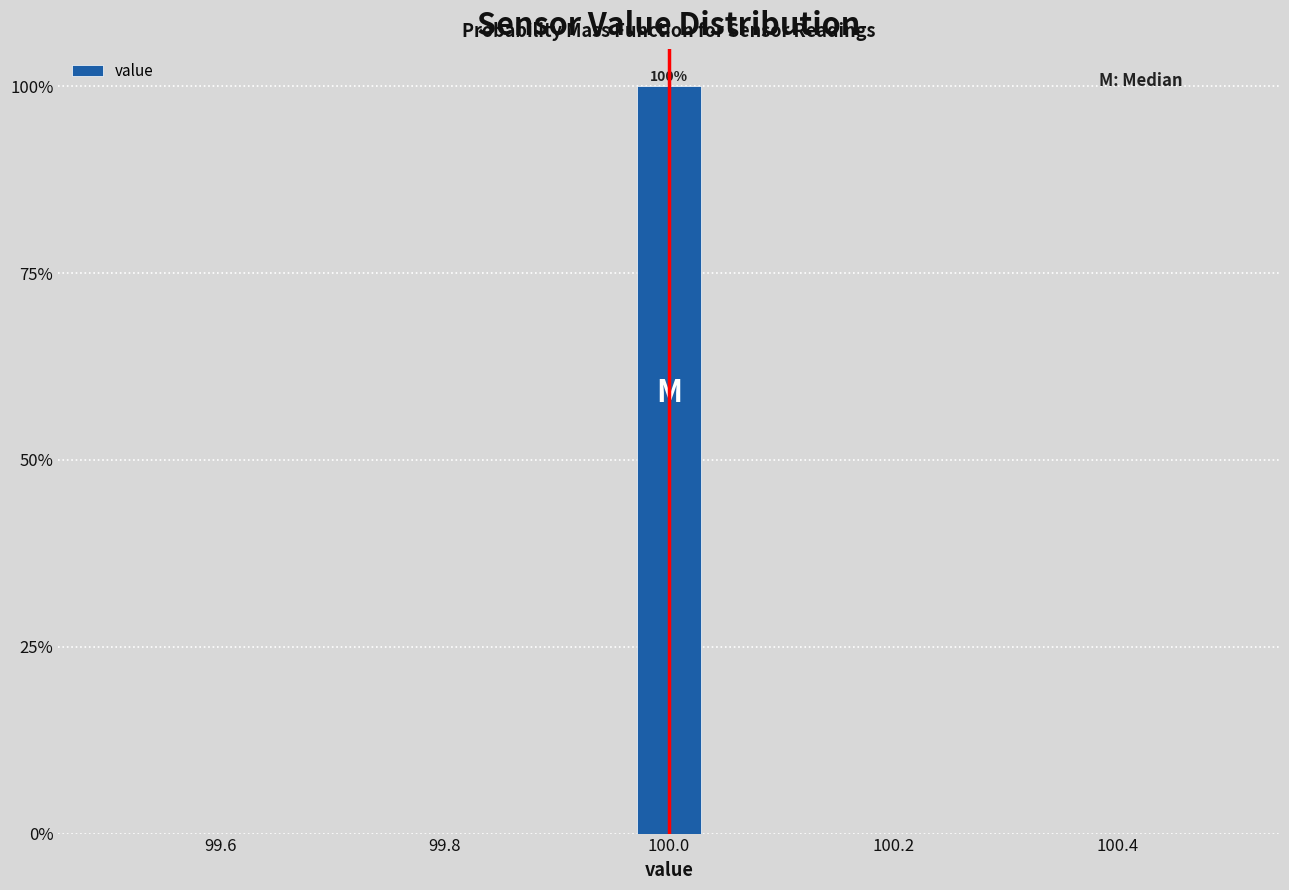

Around what value on the x-axis is the tallest bar? Give the approximate position of its centre, as read against the axis.

100.00